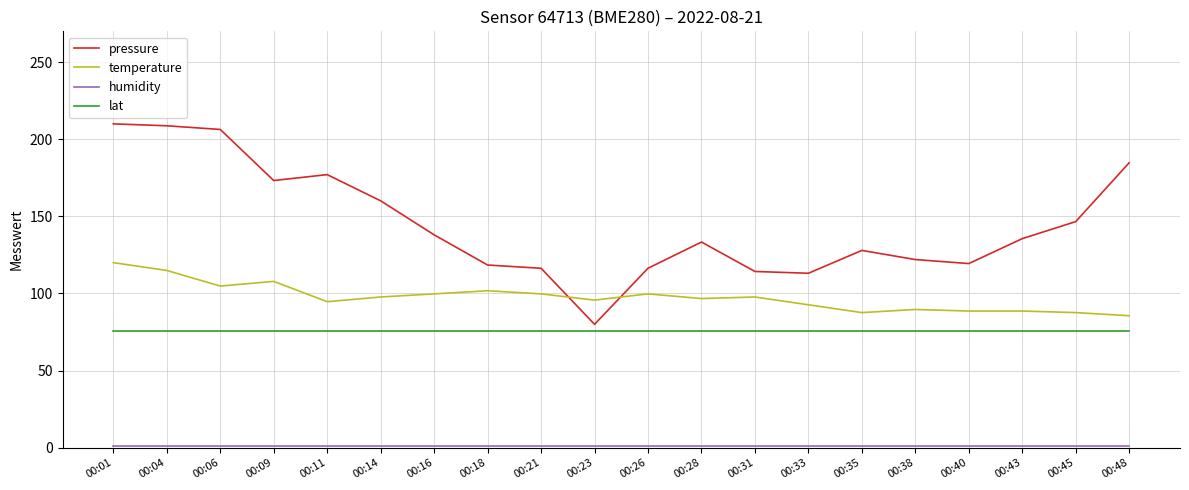

Read the pressure value at 00:48.

184.8